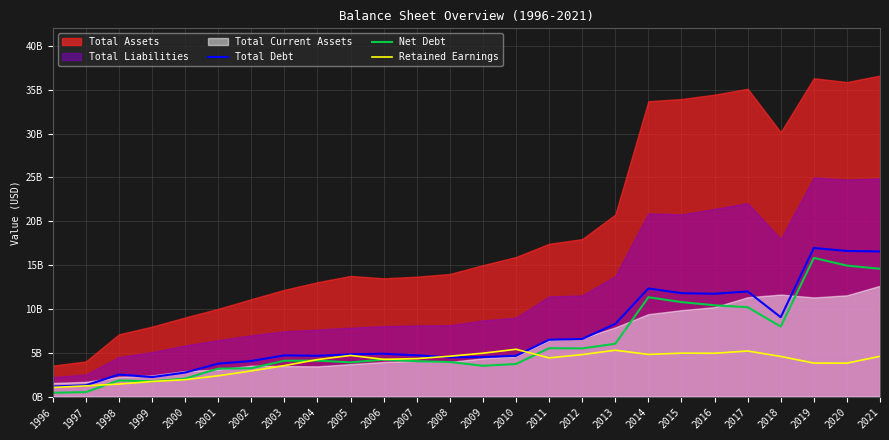

After their last crossing, which series has the higher values: Retained Earnings or Net Debt?

Net Debt